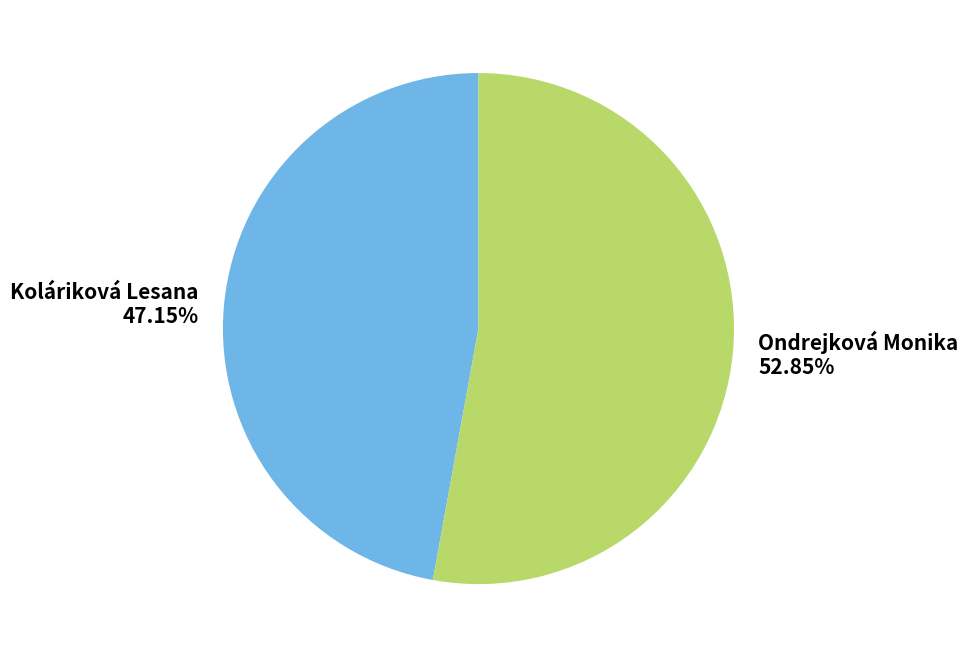

How many segments does this pie chart have?

2